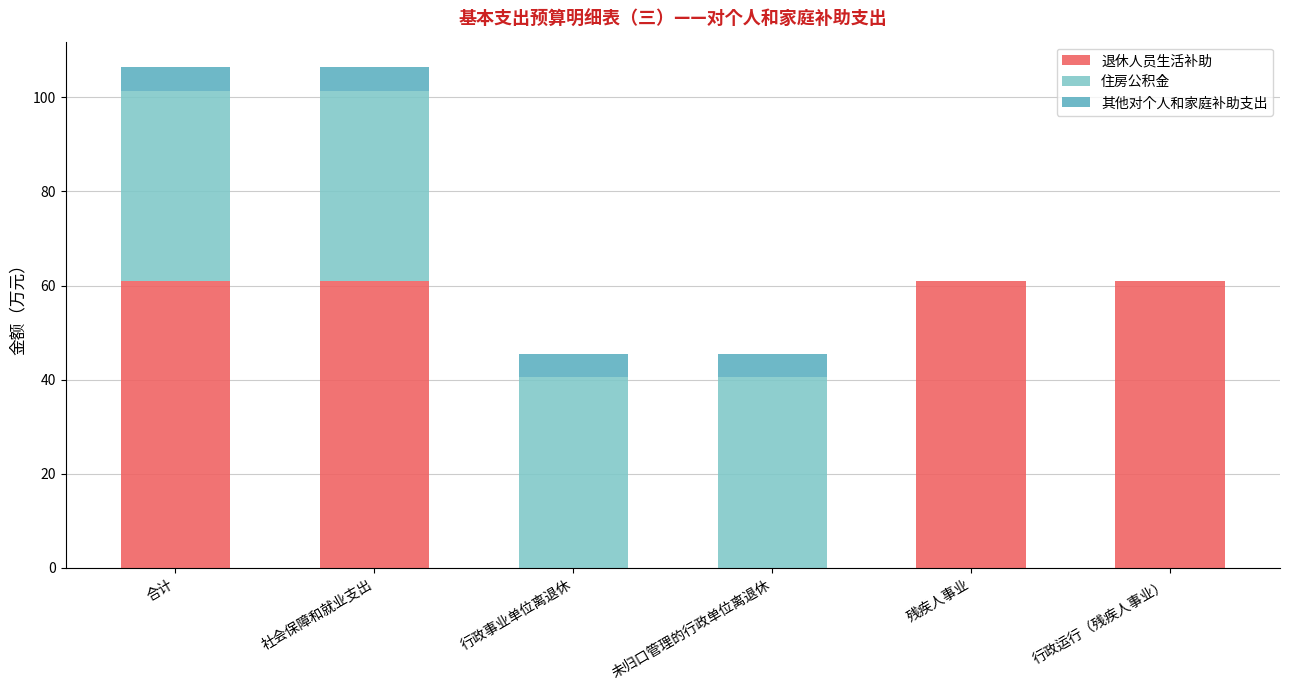

What is the total value across all series at 行政事业单位离退休?

45.6